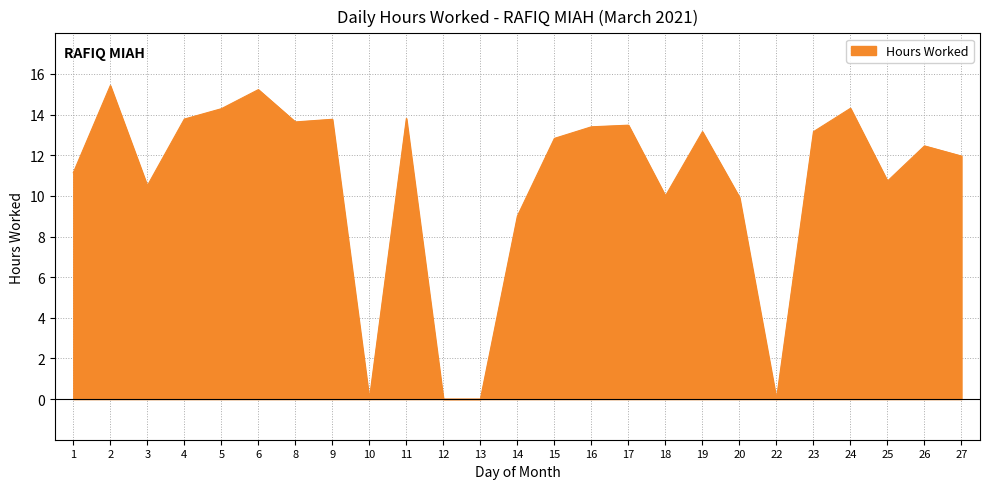

What is the maximum value shown in the chart?

15.4